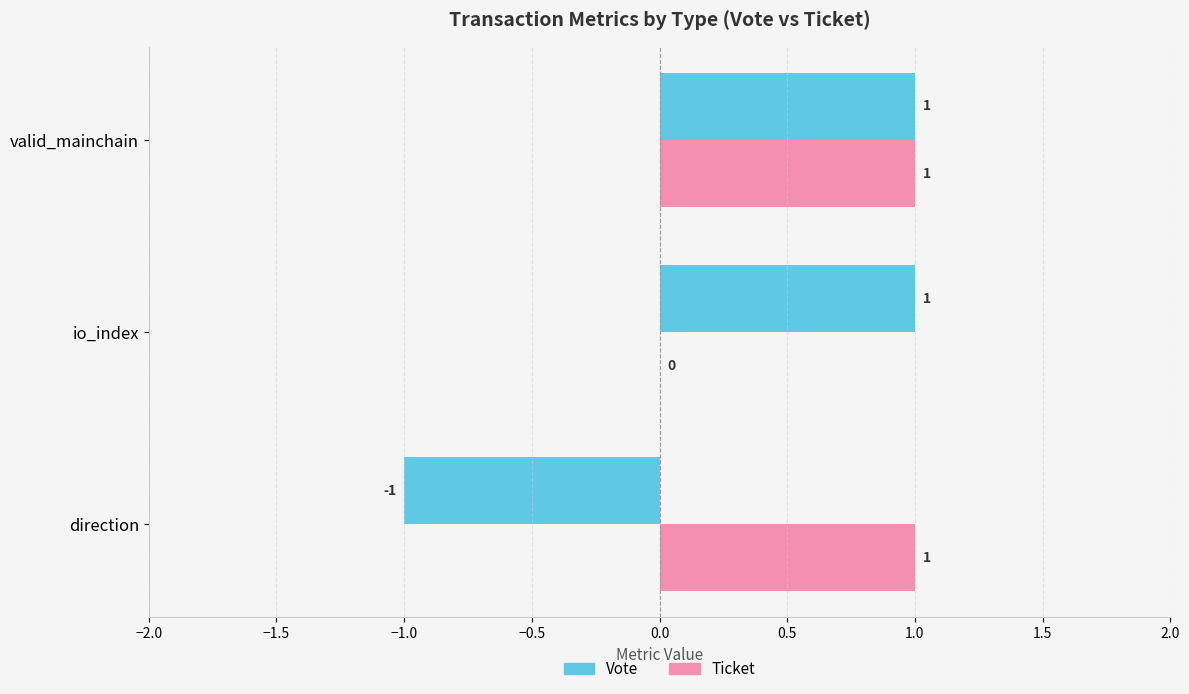

Is it true that Vote equals 1 at io_index?

True